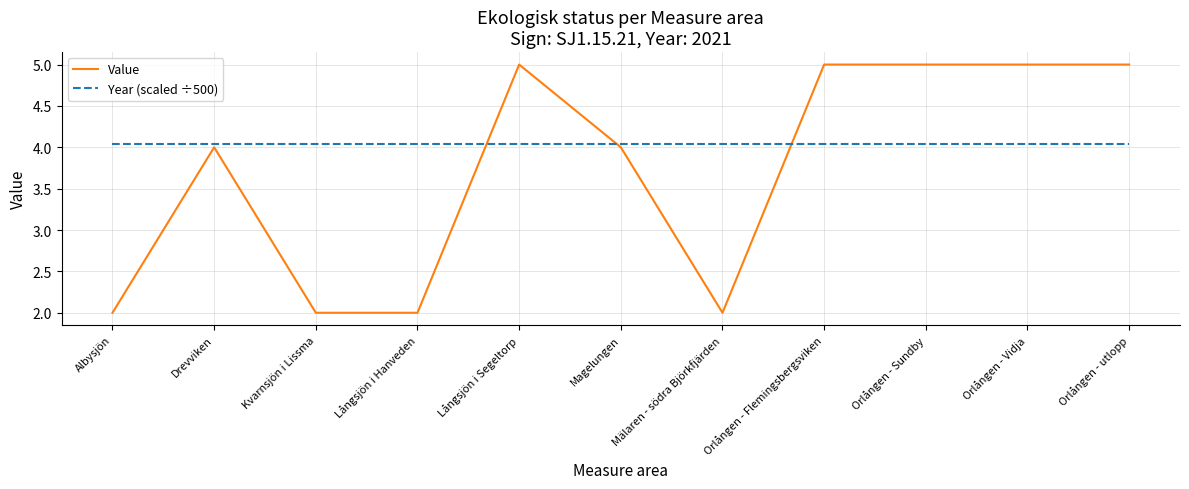

What value does the Value series have at Kvarnsjön i Lissma?

2.0